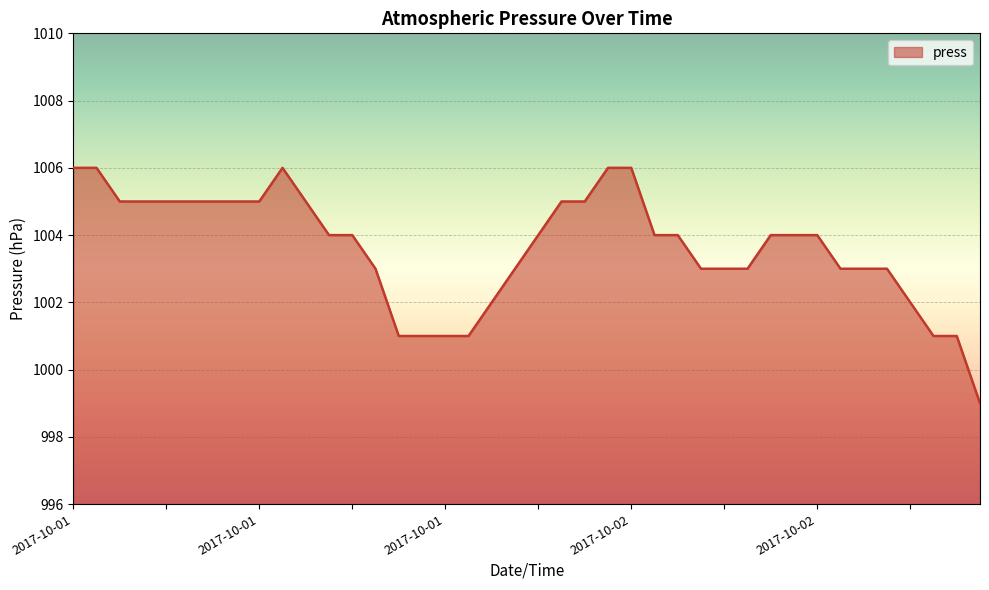

What is the greatest value displayed?

1006